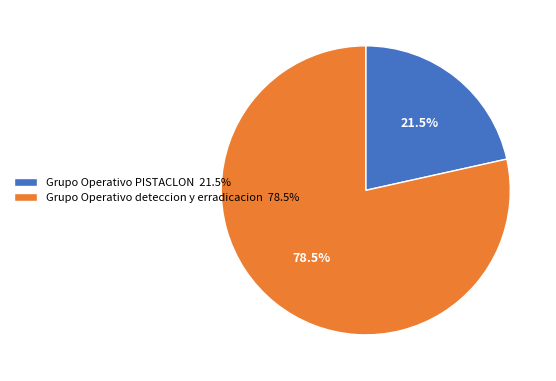

Which has a higher value, Grupo Operativo PISTACLON or Grupo Operativo deteccion y erradicacion?

Grupo Operativo deteccion y erradicacion